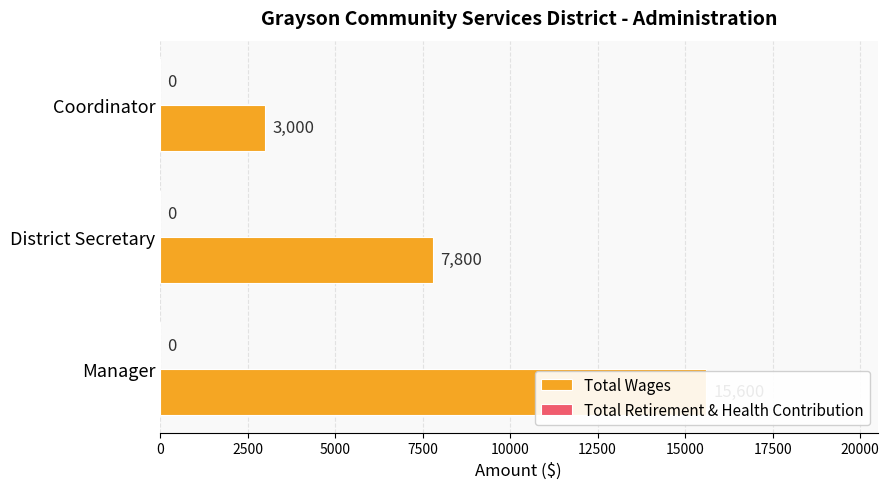

True or false: Total Wages has a value of 4480.7 at District Secretary.

False